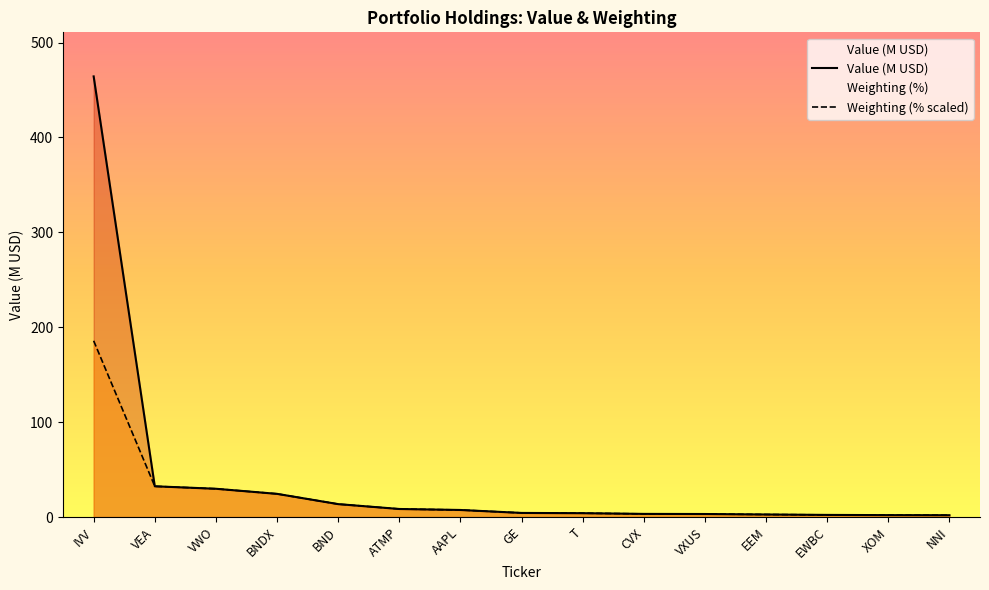

The Weighting series shows 8.2 at BND. True or false?

False